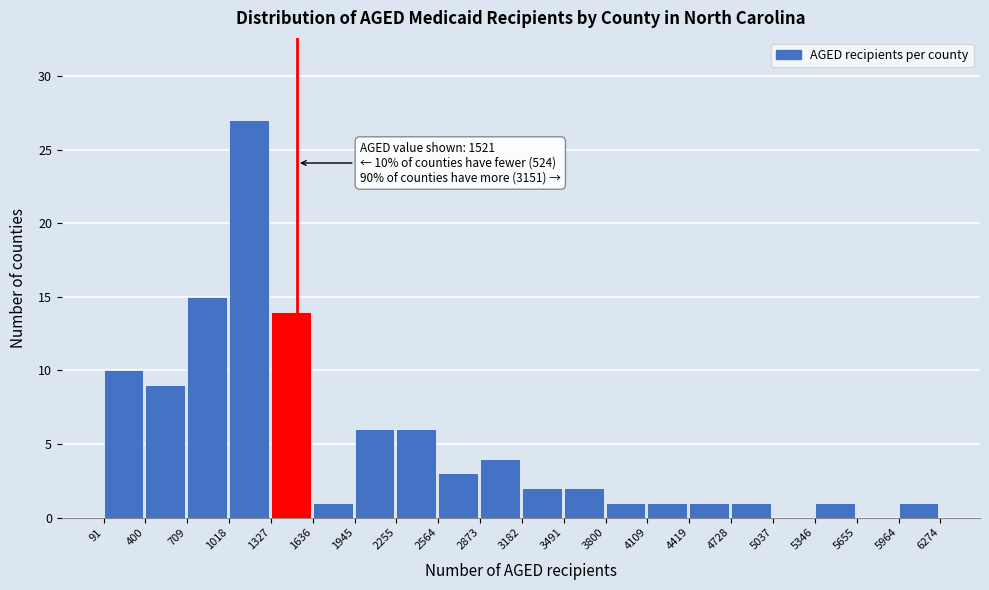

Over which range of the x-axis is the bar tallest?

1018 to 1327